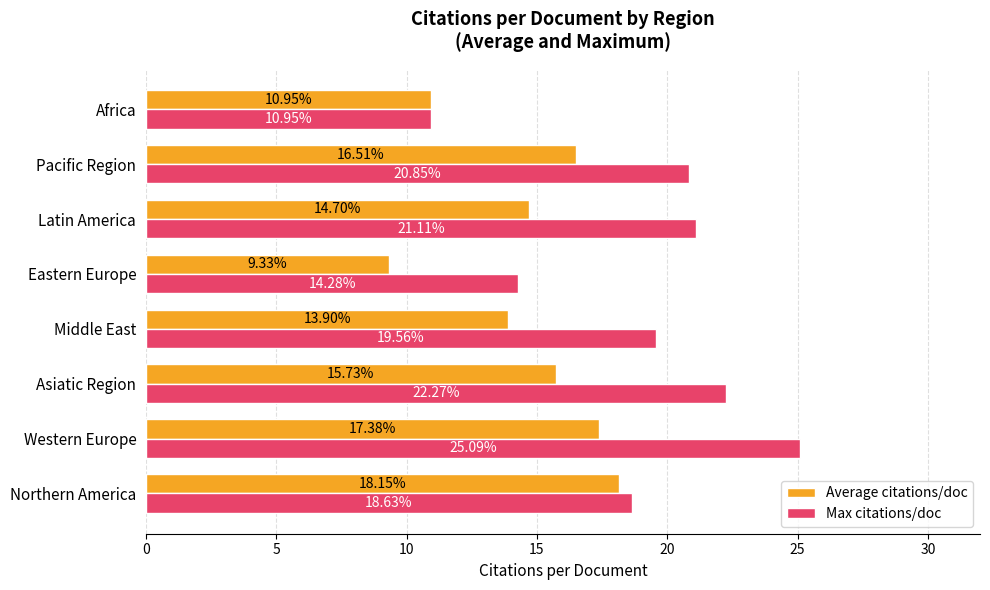

What are all the series names shown in the legend?

Average citations/doc, Max citations/doc